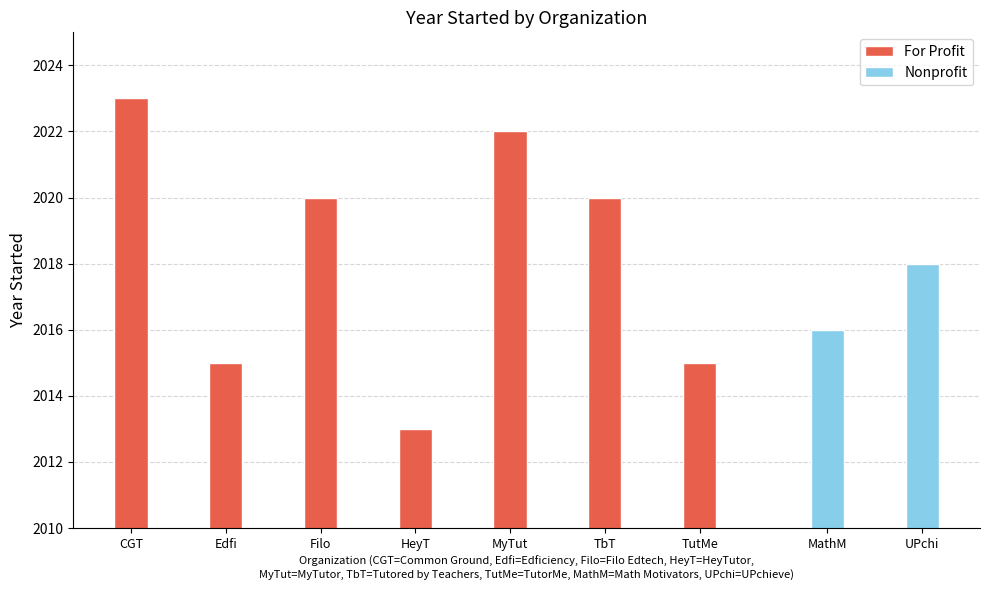

The value of For Profit at HeyT is 1041. True or false?

False